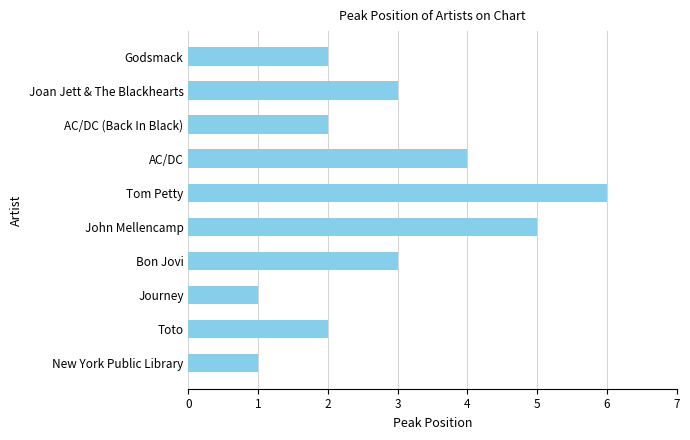

What is the change in value from Journey to AC/DC (Back In Black)?

+1